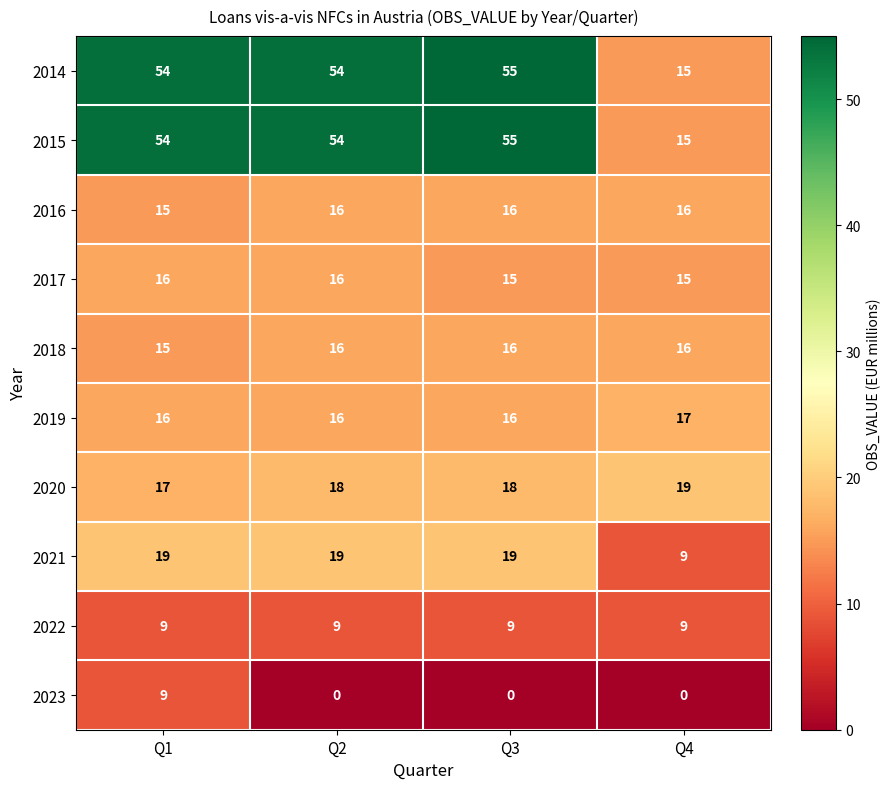

What is the total value across all series at Q3?

219